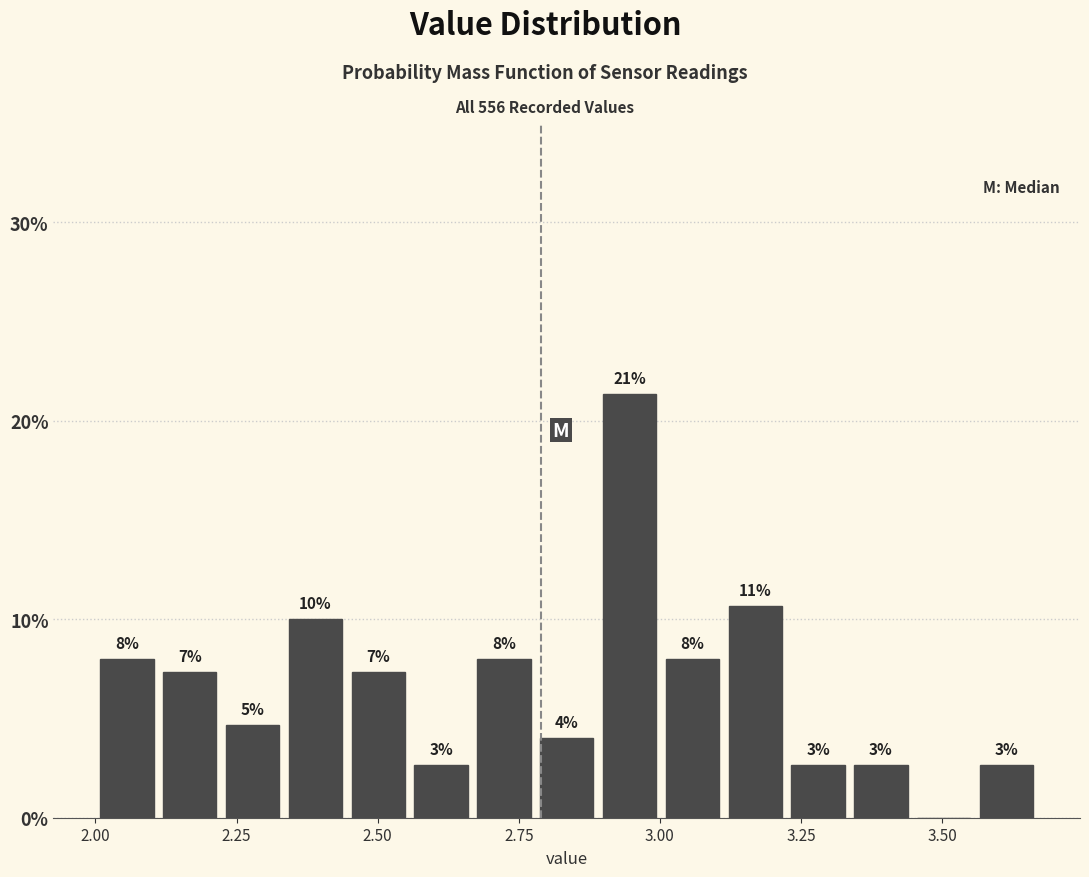

Read against the x-axis, roughly where is the centre of the tallest bar?

2.95